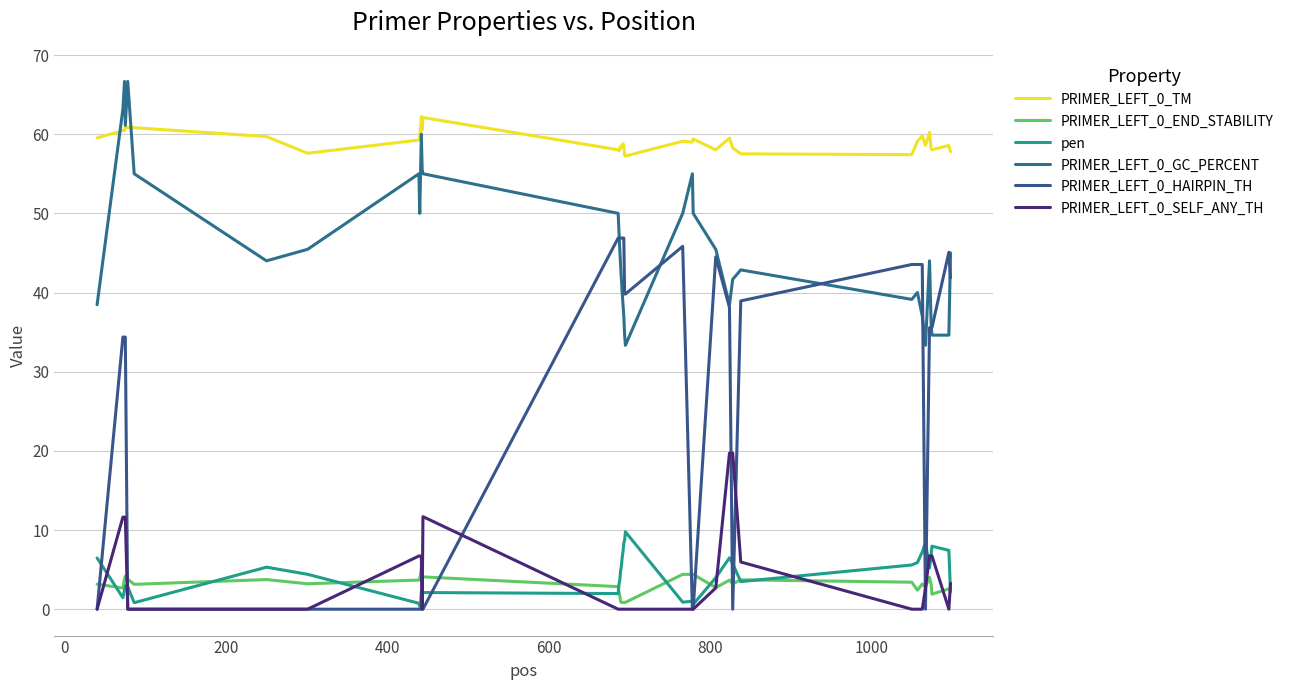

What is the value of the PRIMER_LEFT_0_END_STABILITY point at the 6th from the left?

3.1